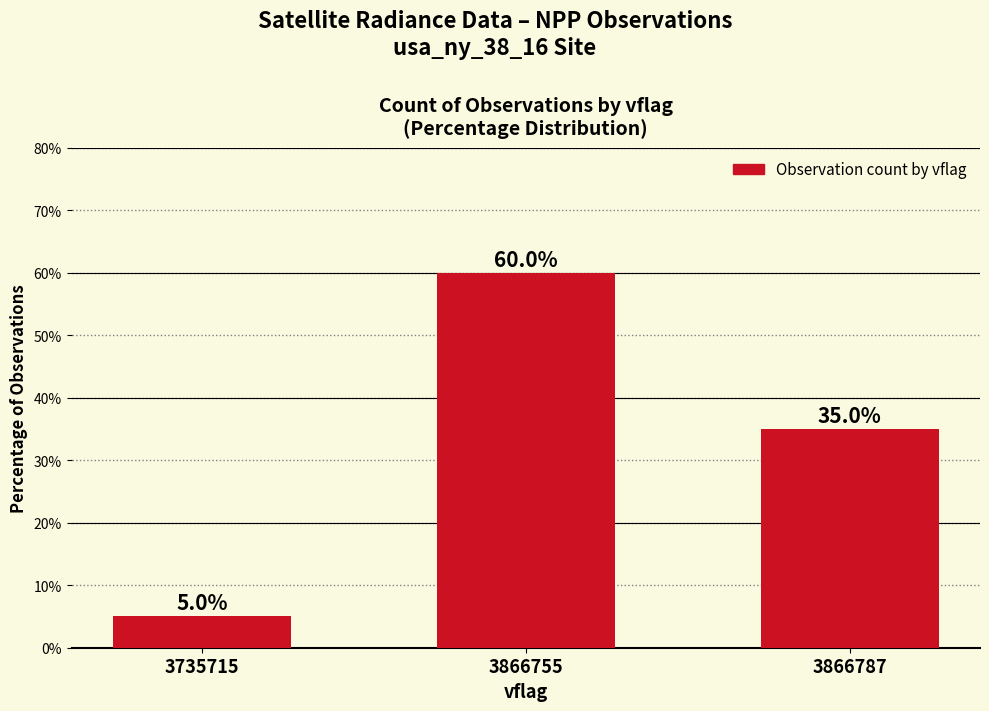

What is the sum of the values at 3735715 and 3866787?

40